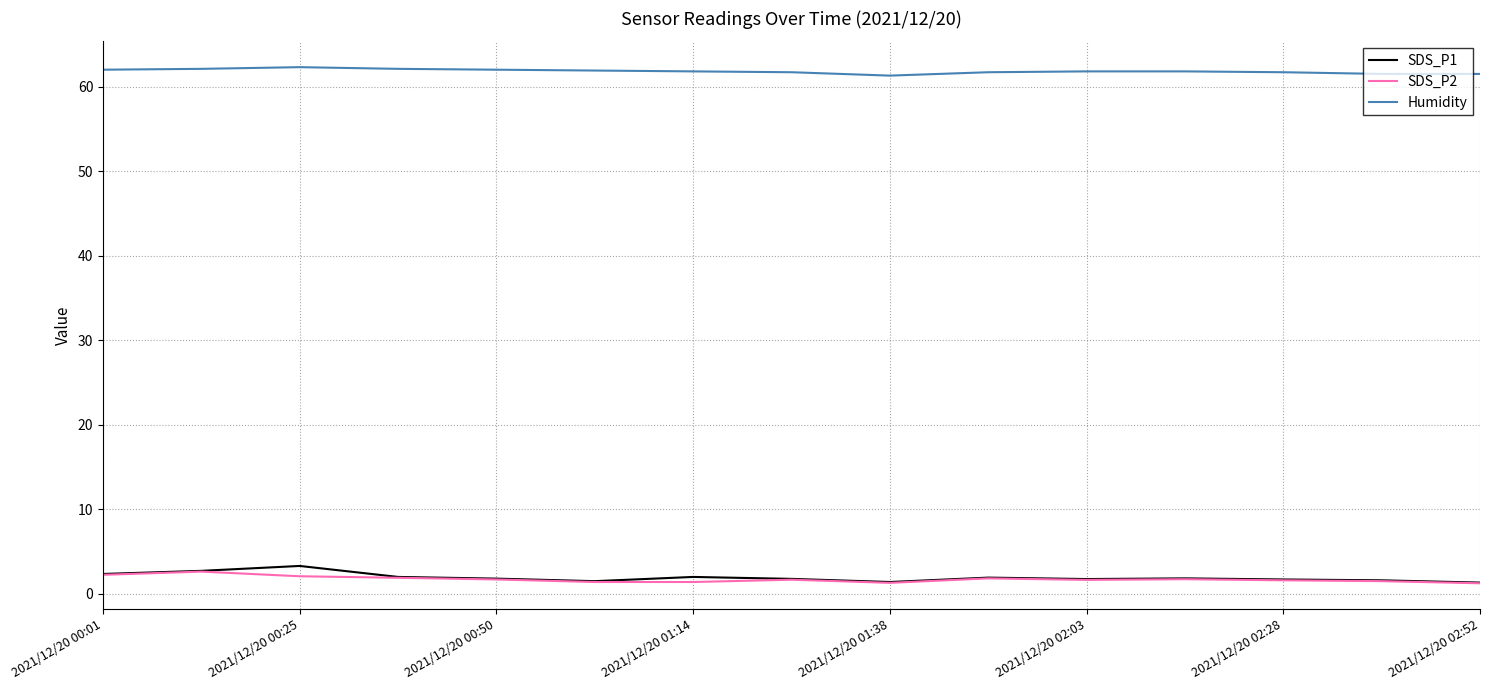

What is the greatest value displayed?

62.3